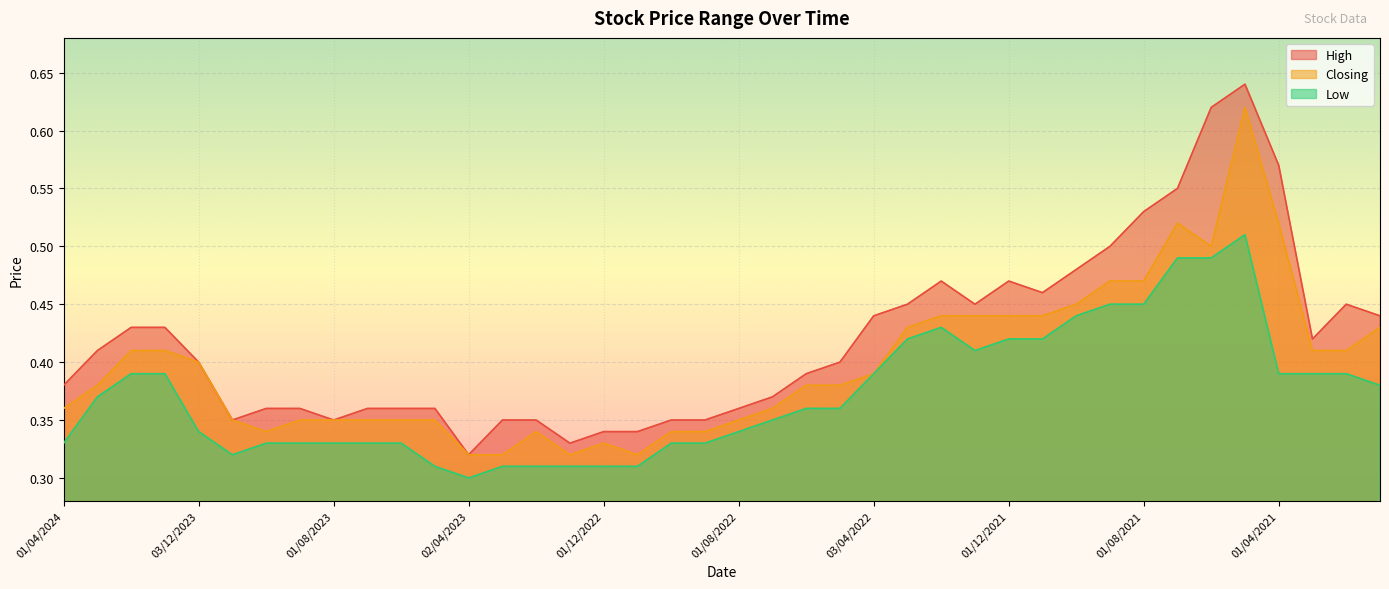

What value does the Closing series have at 01/07/2021?

0.5